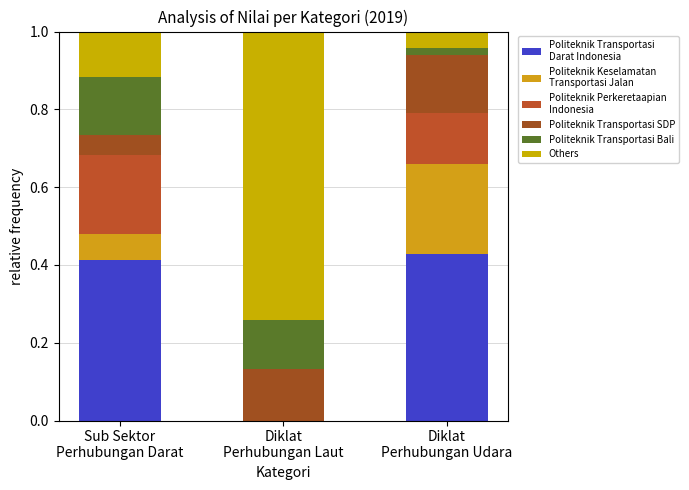

Count the number of categories in the chart.

3